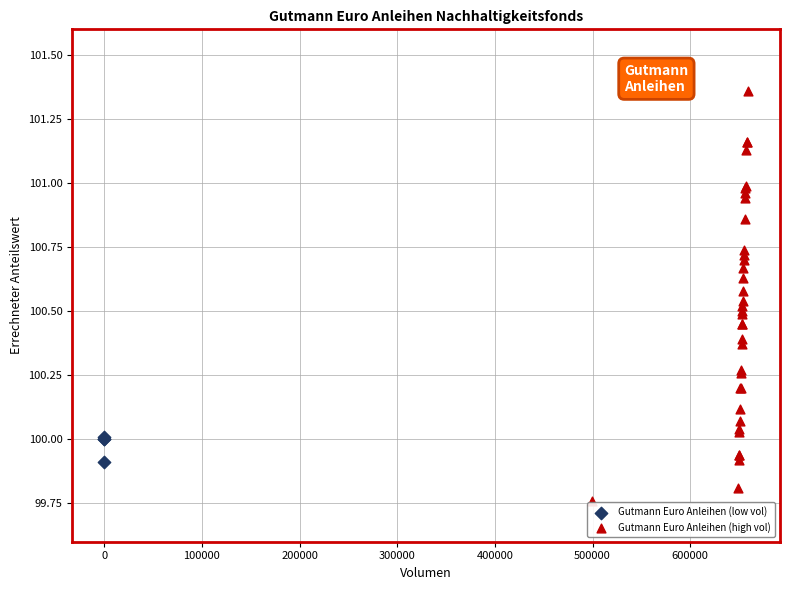

Which series has the widest spread of Y values?

Gutmann Euro Anleihen (high vol)